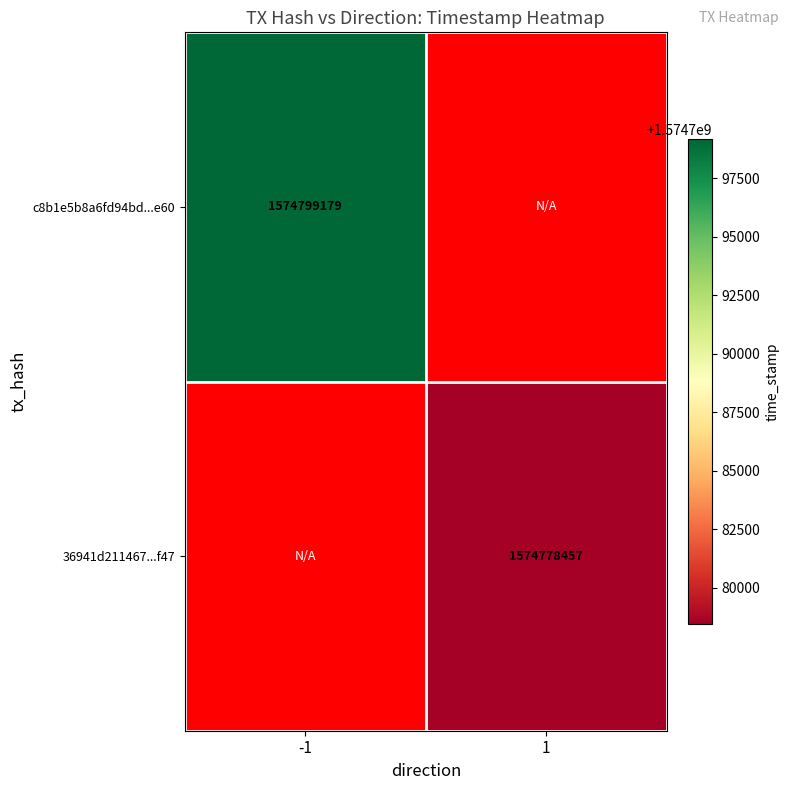

Count the number of data series in this chart.

2